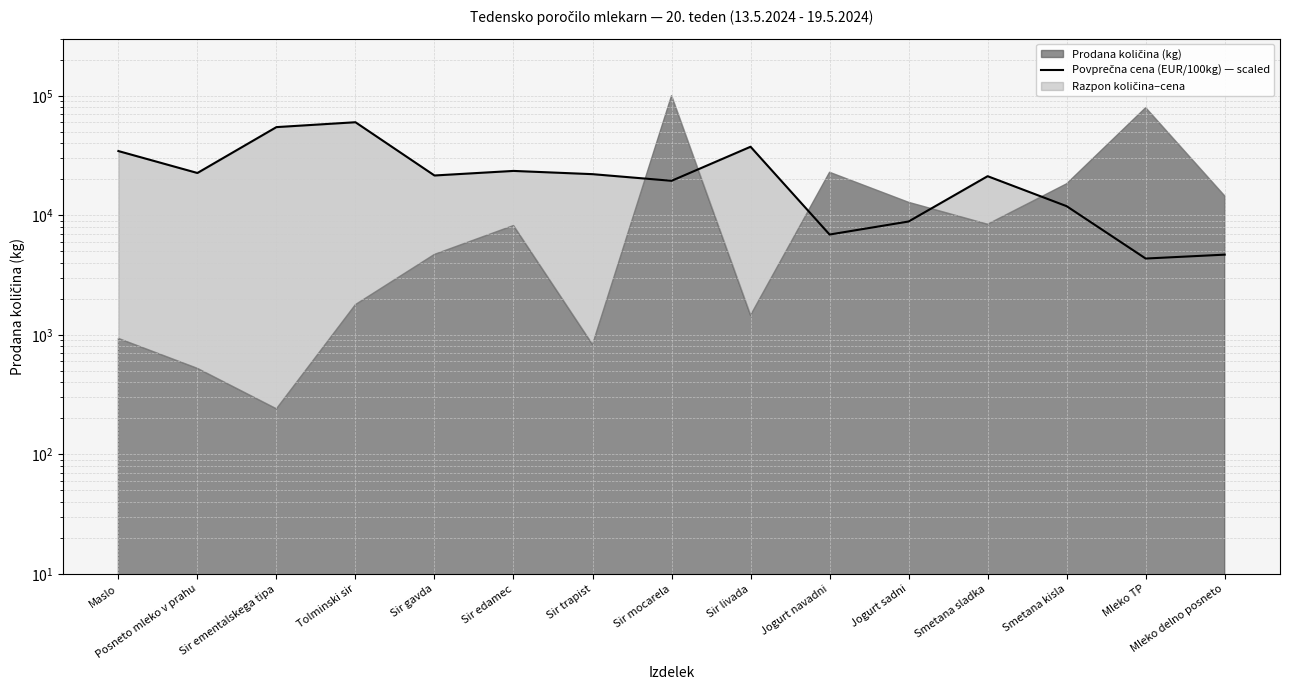

How many interior local valleys (lower than both neighbors) does the data have?

5